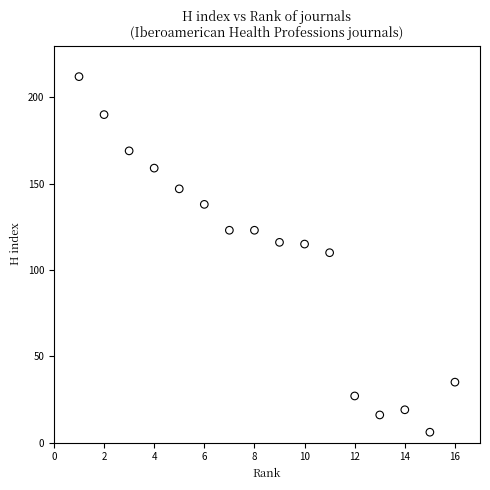

What is the range of X values (max minus min)?

15